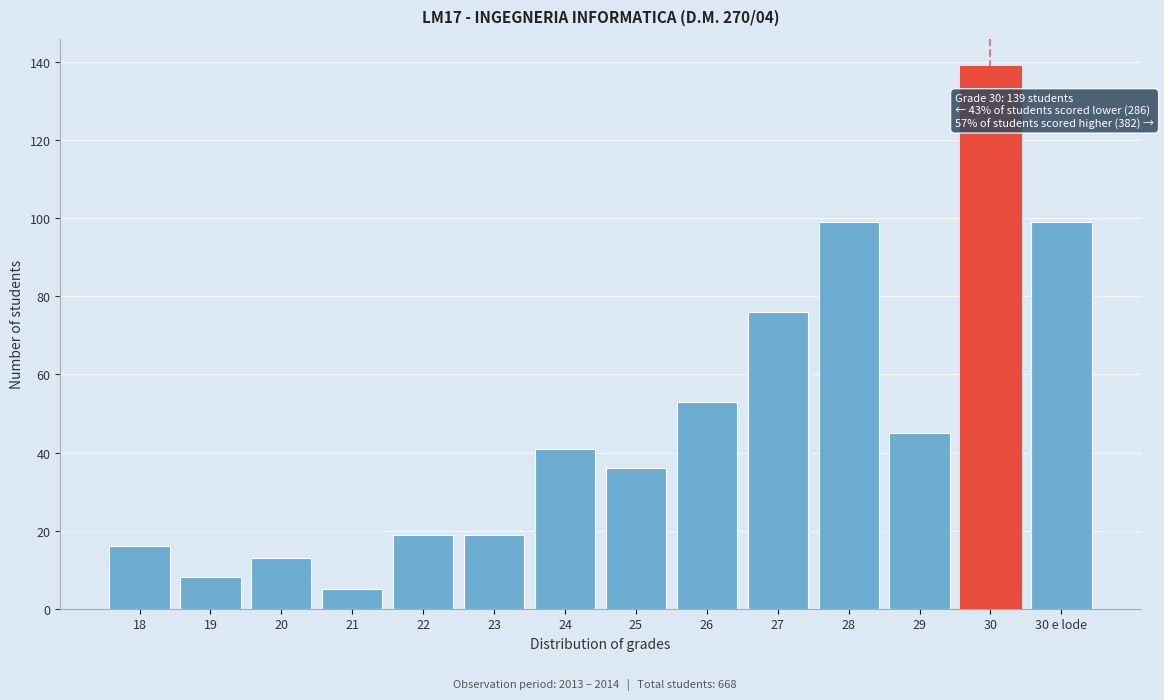

Reading right to left, what are all the values shown in this chart?

99	139	45	99	76	53	36	41	19	19	5	13	8	16